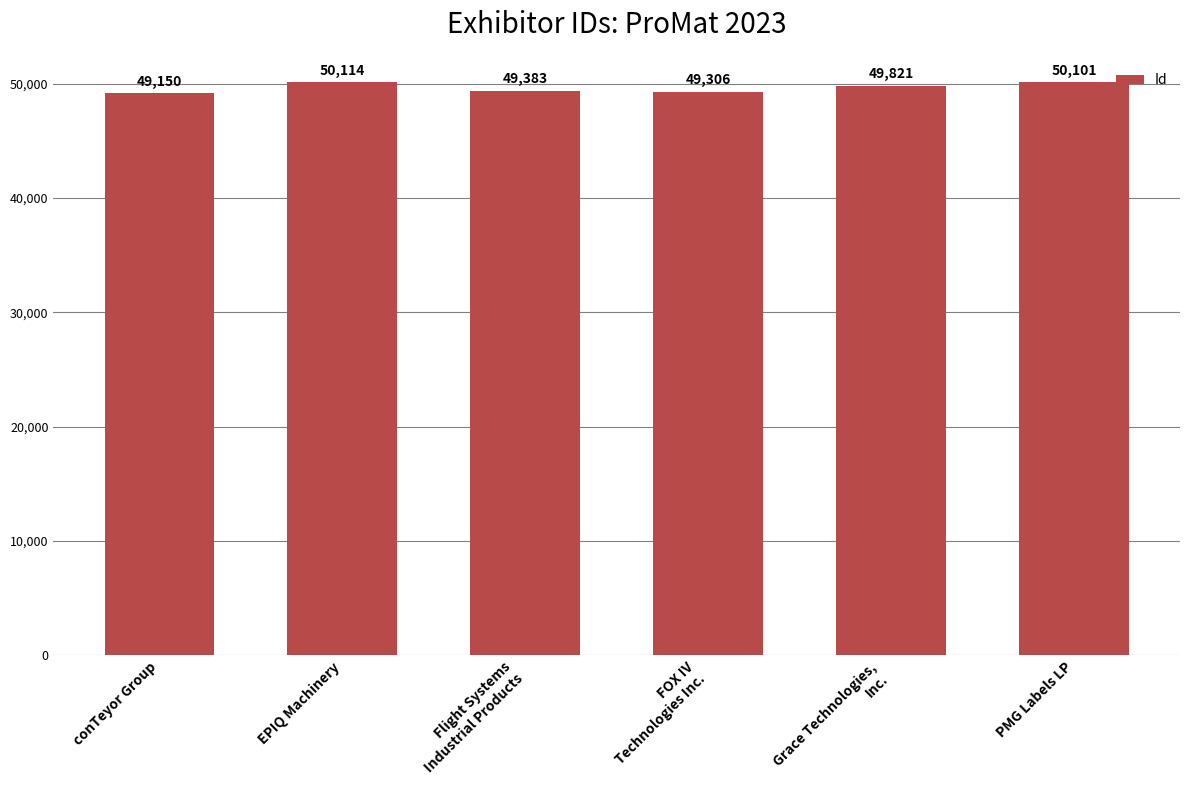

Reading left to right, what are all the values shown in this chart?

49150	50114	49383	49306	49821	50101